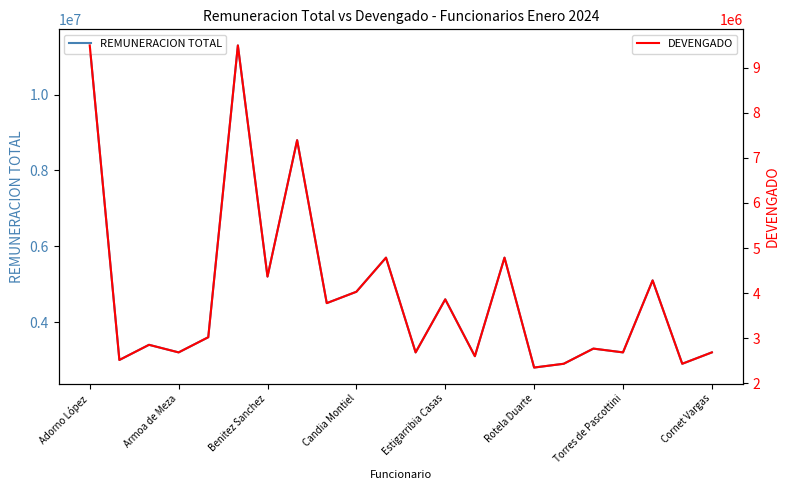

At which label does REMUNERACION TOTAL reach its minimum?

Rotela Duarte